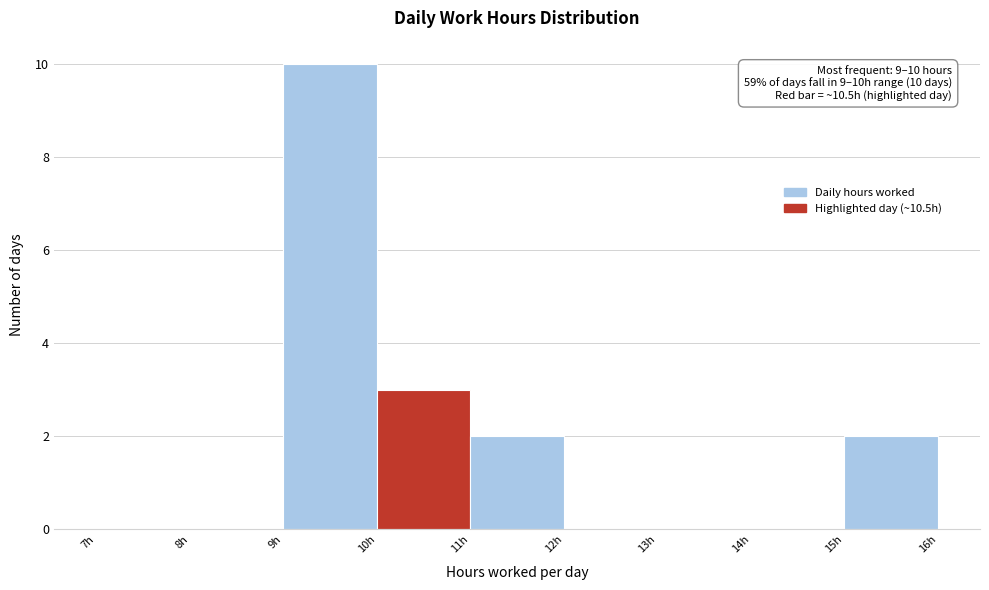

Which range on the x-axis has the tallest bar?

9 to 10